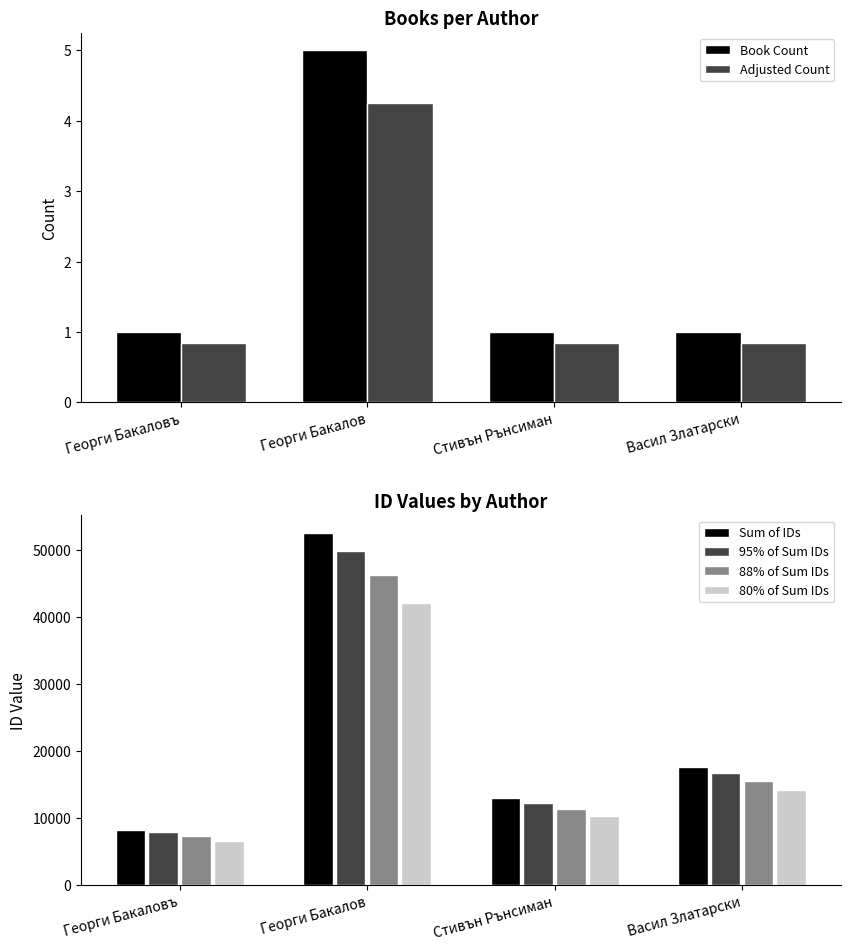

At which category is the sum across all series the highest?

Георги Бакалов